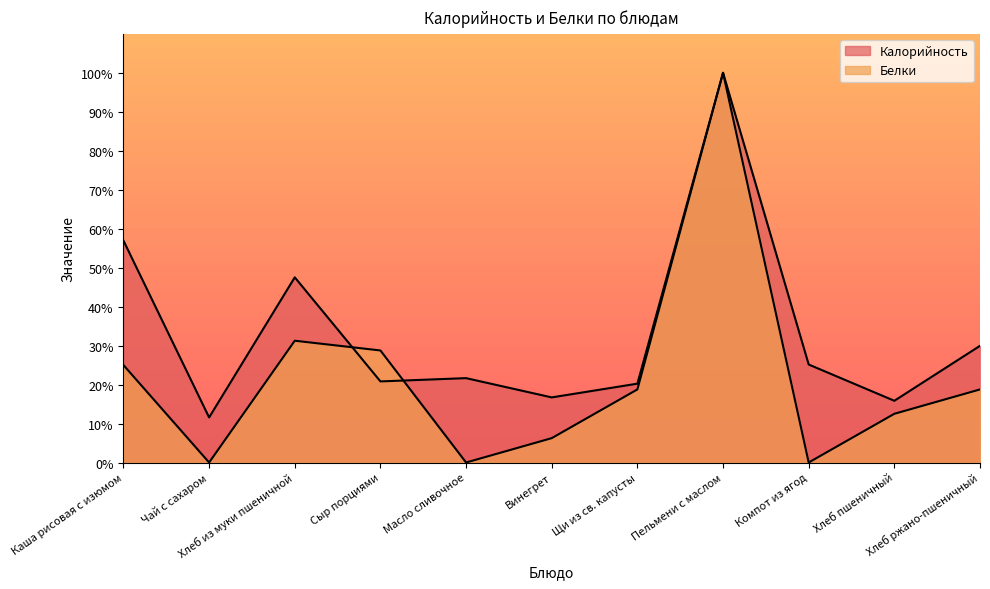

True or false: Белки has more than 2 points higher than both neighbors.

False